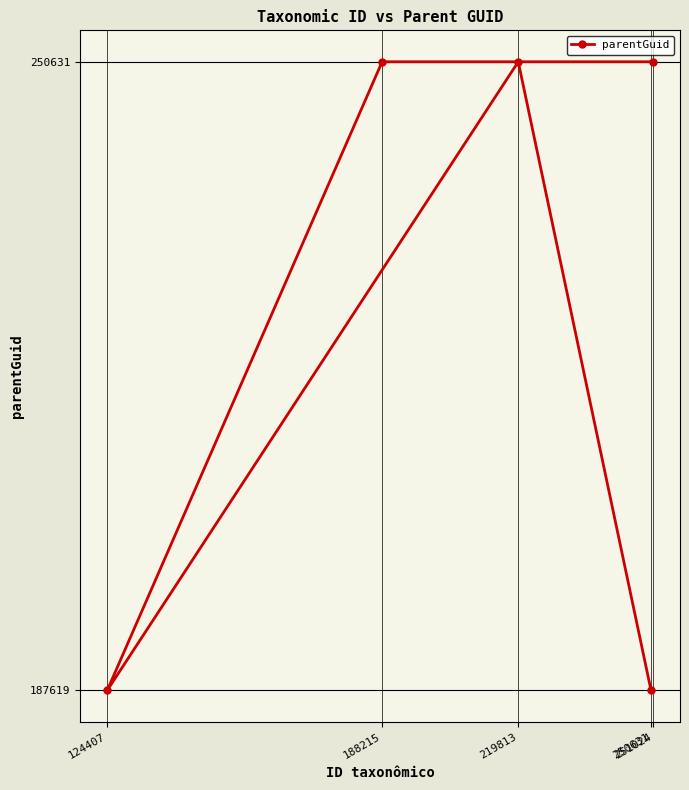

Reading left to right, what are all the values shown in this chart?

124407=187619	188215=250631	219813=250631	250631=187619	251024=250631